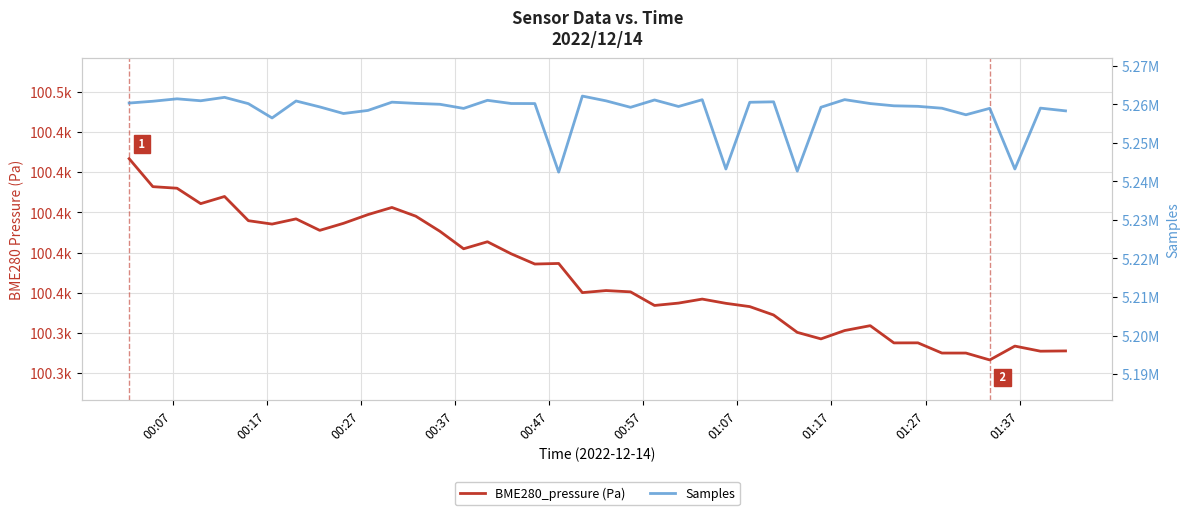

How many series are shown in this chart?

2